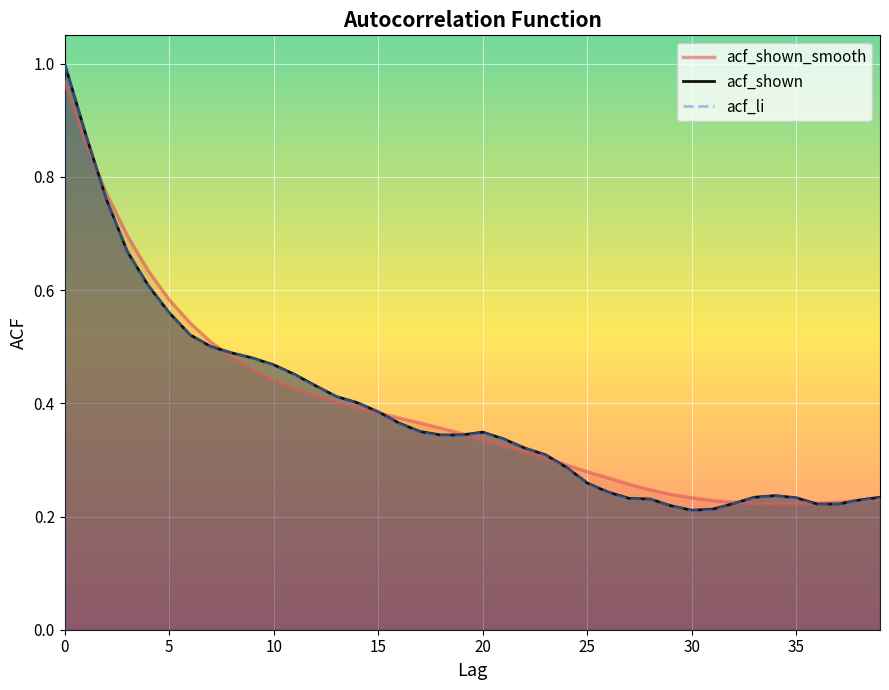

What is the difference between the maximum and second lowest values in the acf_shown_smooth series?

0.7